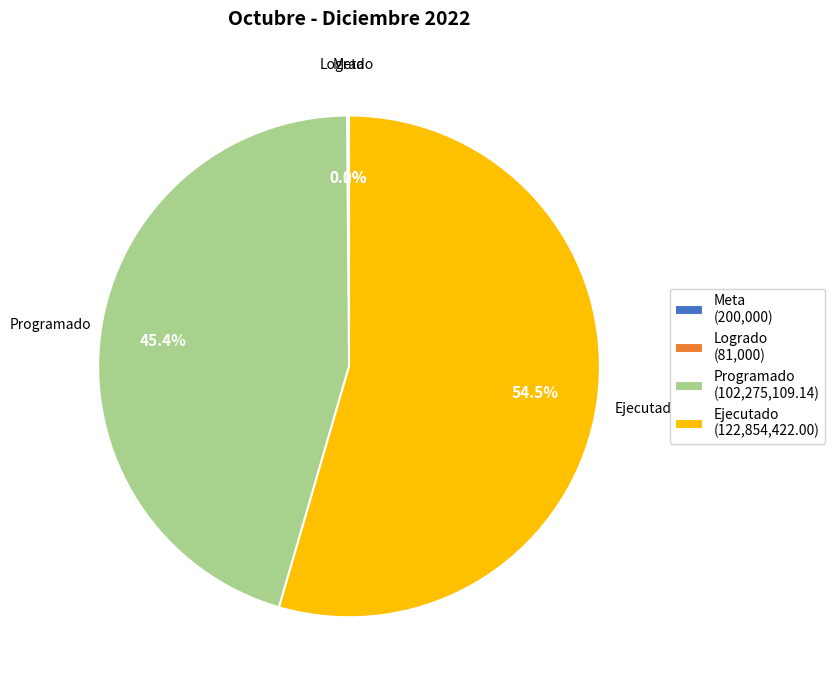

Does any single category account for the majority?

Yes